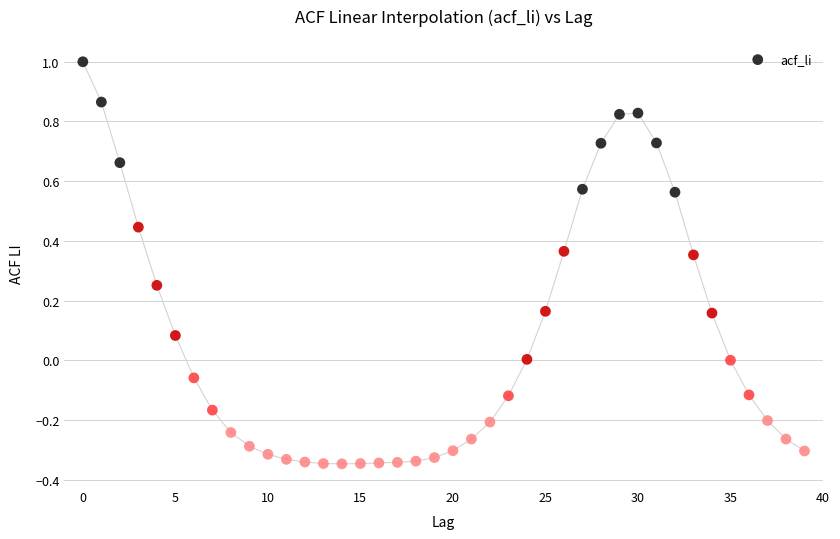

What is the range of Y values (max minus min)?

1.3